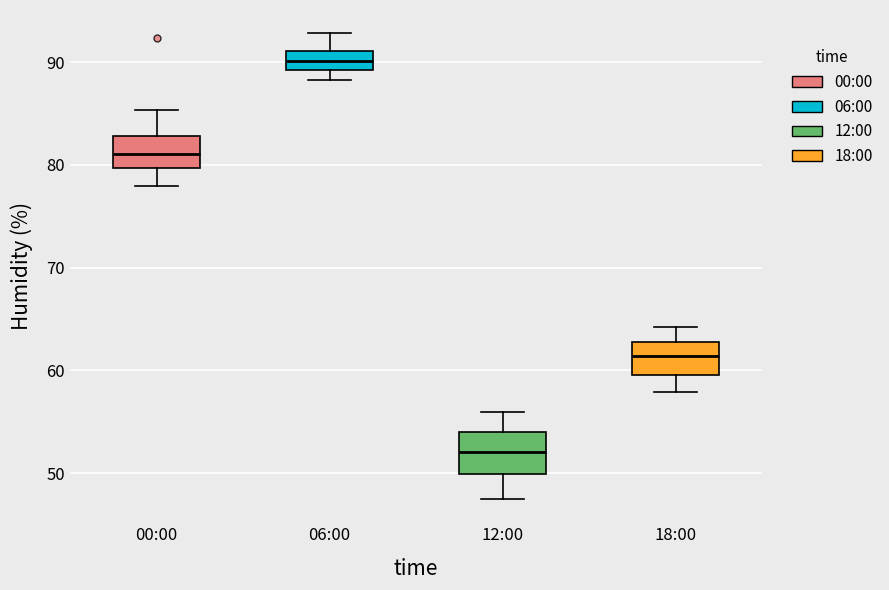

Where does the upper whisker of the box for 06:00 end on the y-axis? The values are not printed on the chart, so give them approximately, as read against the axis.

93